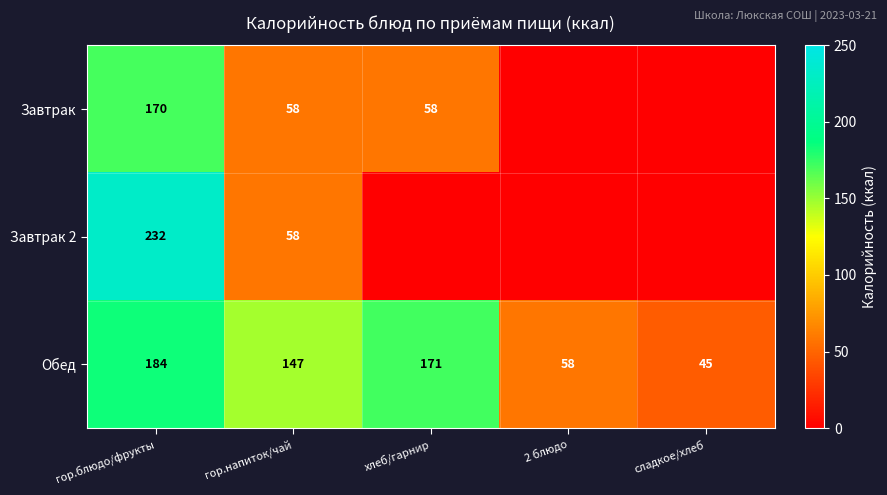

What is the sum of the Завтрак values at гор.блюдо/фрукты and хлеб/гарнир?

228